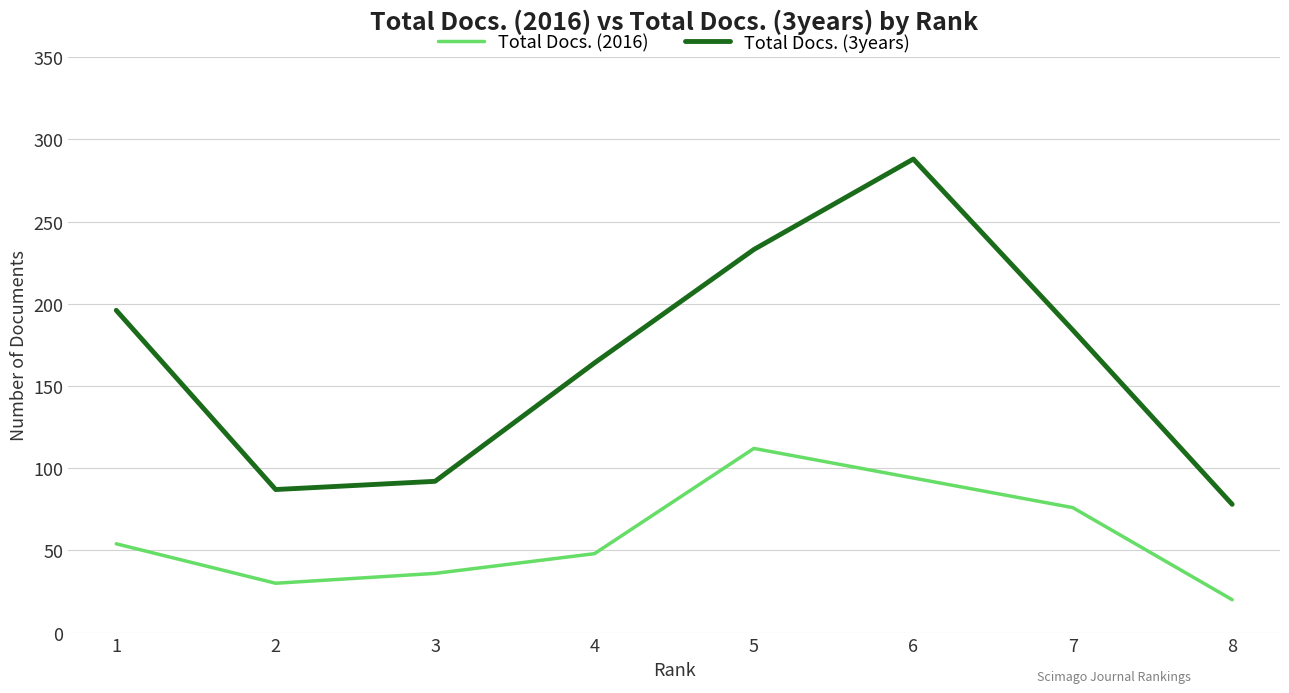

Which series has the largest total across all categories?

Total Docs. (3years)